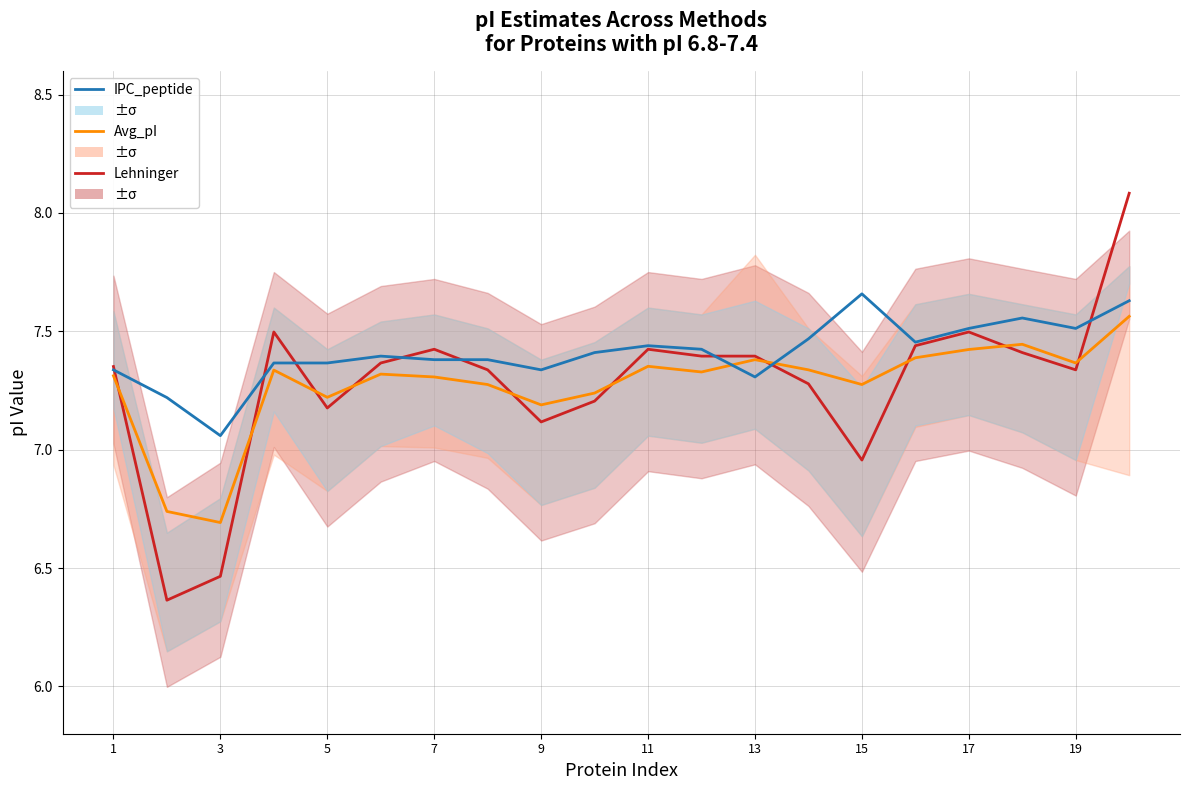

The Avg_pI series shows 7.2 at 5. True or false?

True